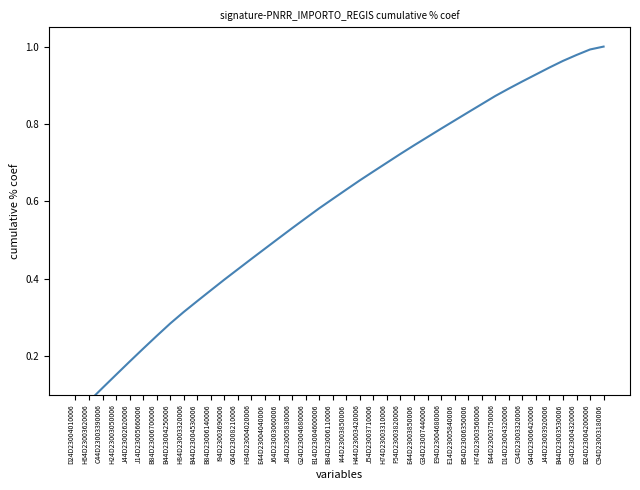

What is the change in value from E44D23004040006 to G44D23006420006?

+0.4